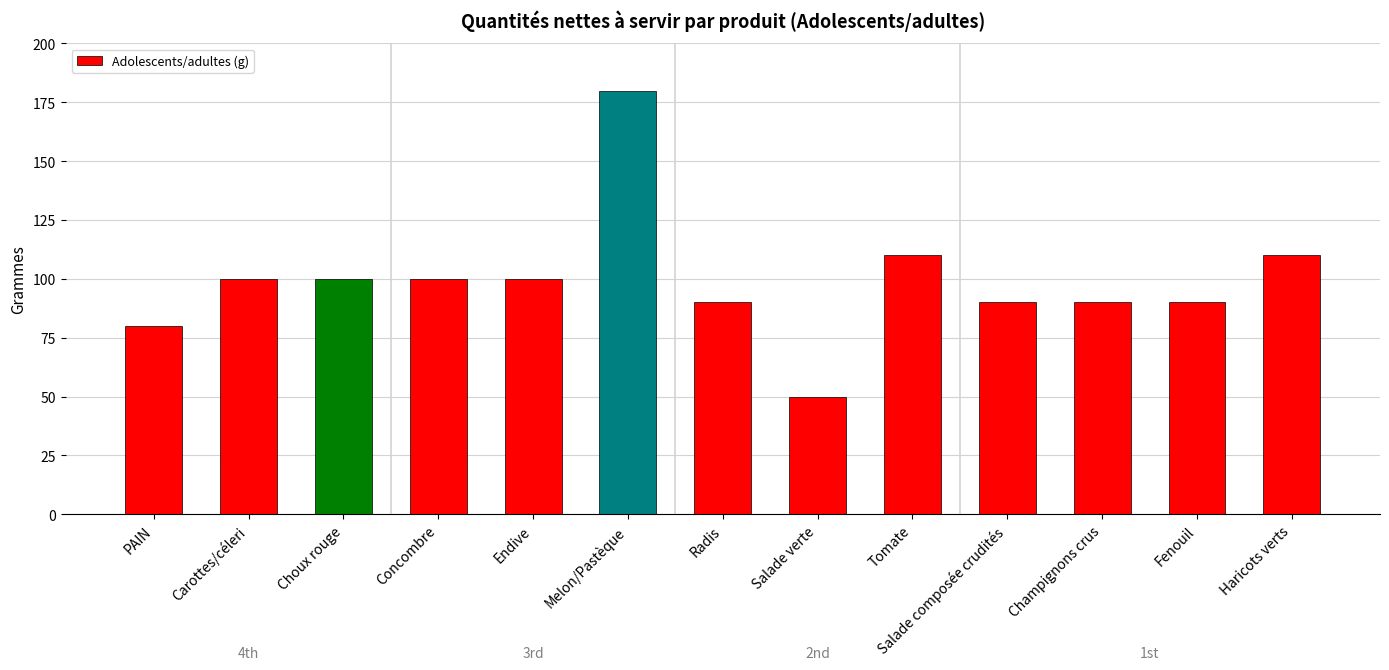

Which has a higher value, Melon/Pastèque or Tomate?

Melon/Pastèque